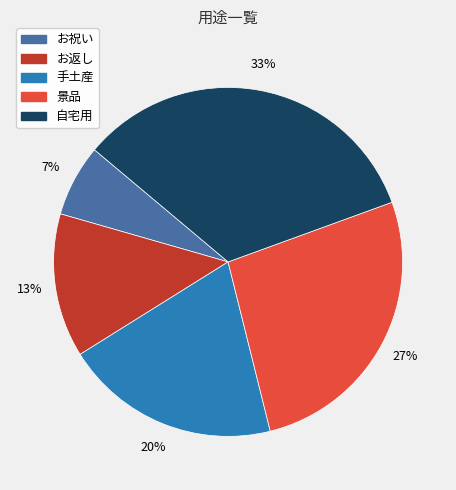

Between 自宅用 and 景品, which is larger?

自宅用